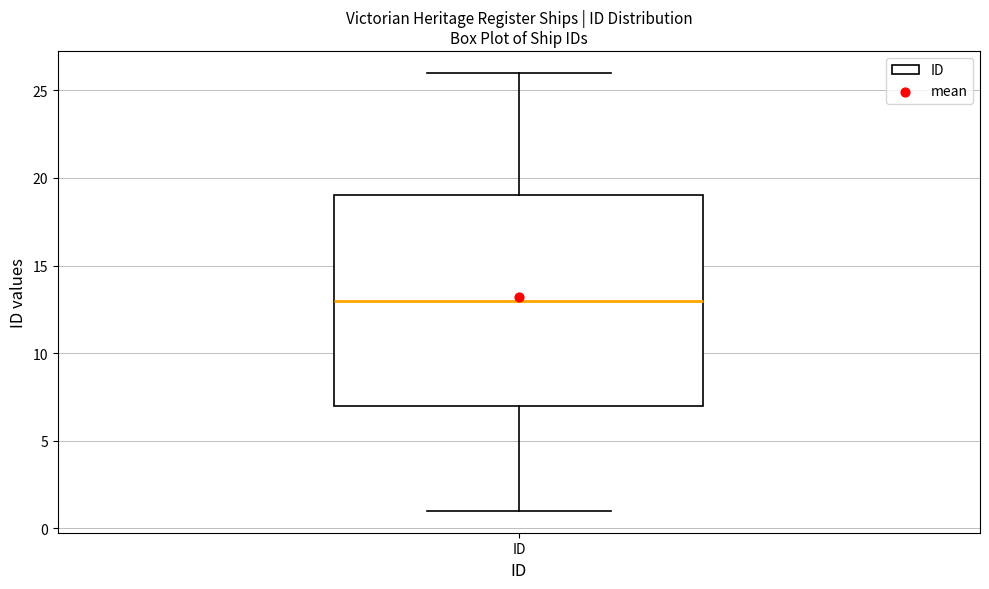

Where does the median line of the box for ID sit on the y-axis? The values are not printed on the chart, so give them approximately, as read against the axis.

13